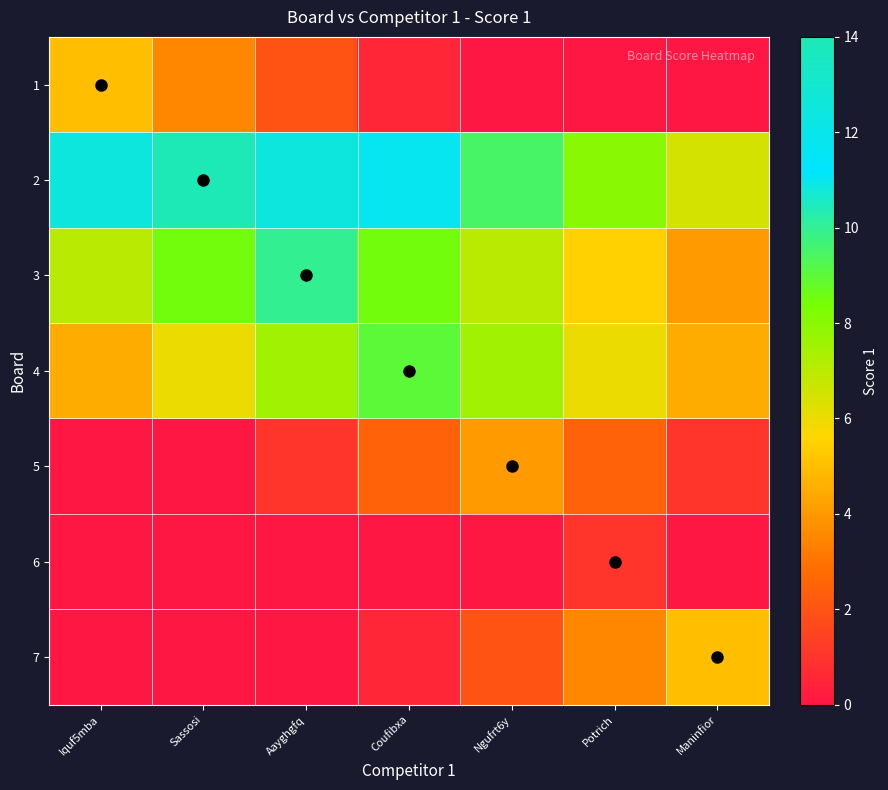

Which label corresponds to the largest value in the chart?

Sassosi